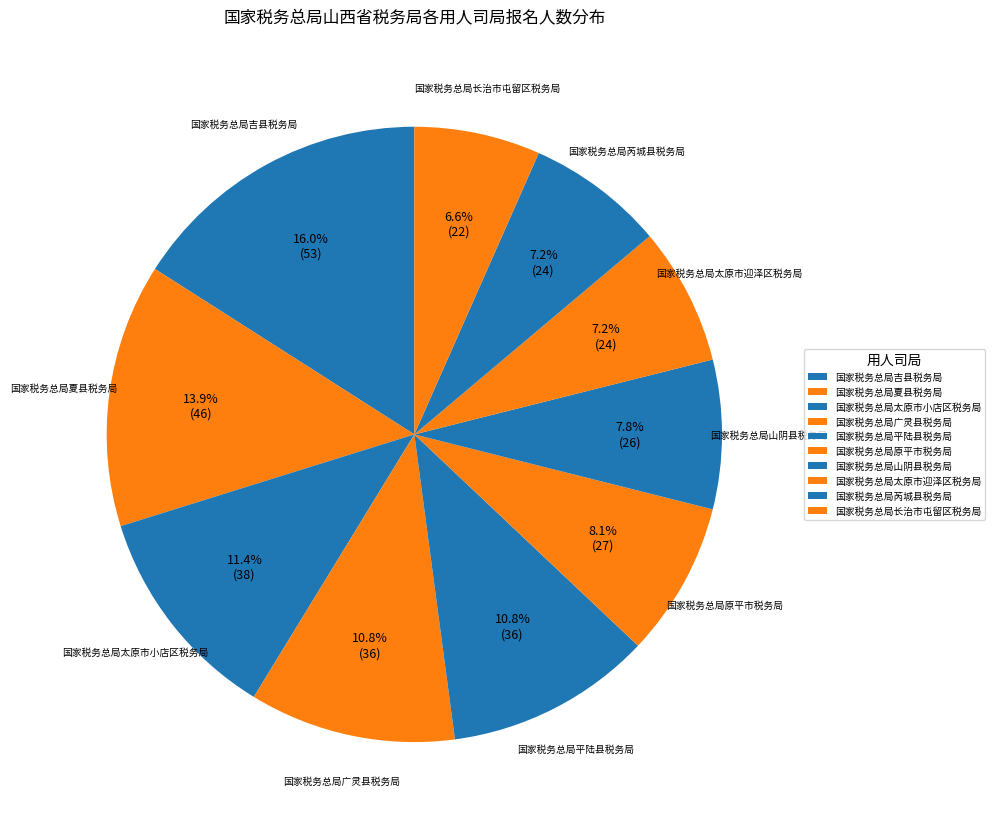

What percentage is NOT represented by 国家税务总局长治市屯留区税务局?

93.4%